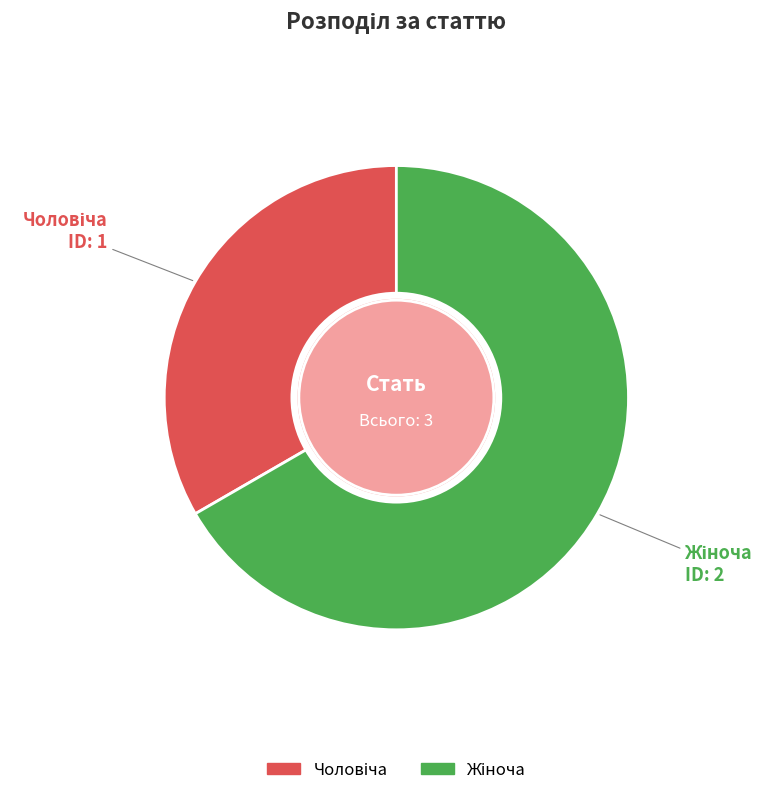

Is Жіноча the majority of the pie?

Yes